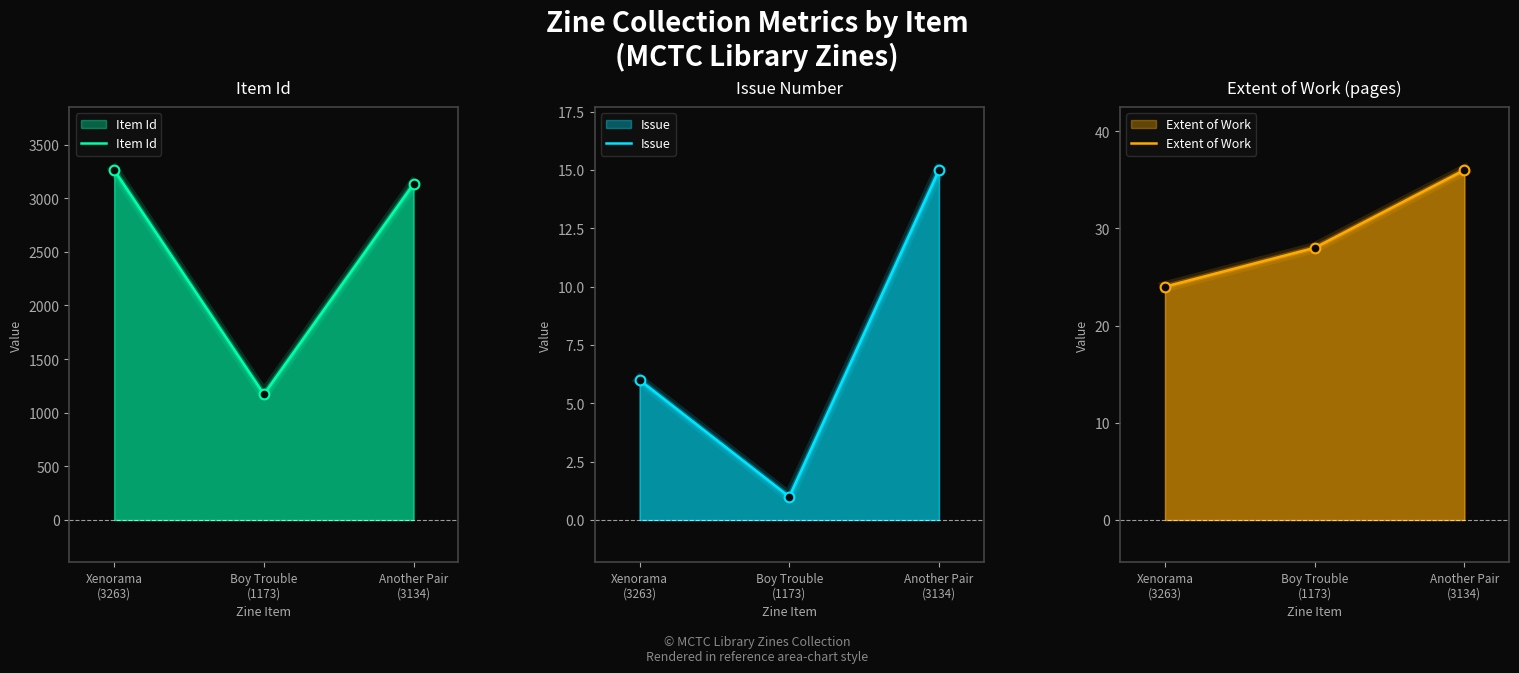

Count the number of data series in this chart.

3